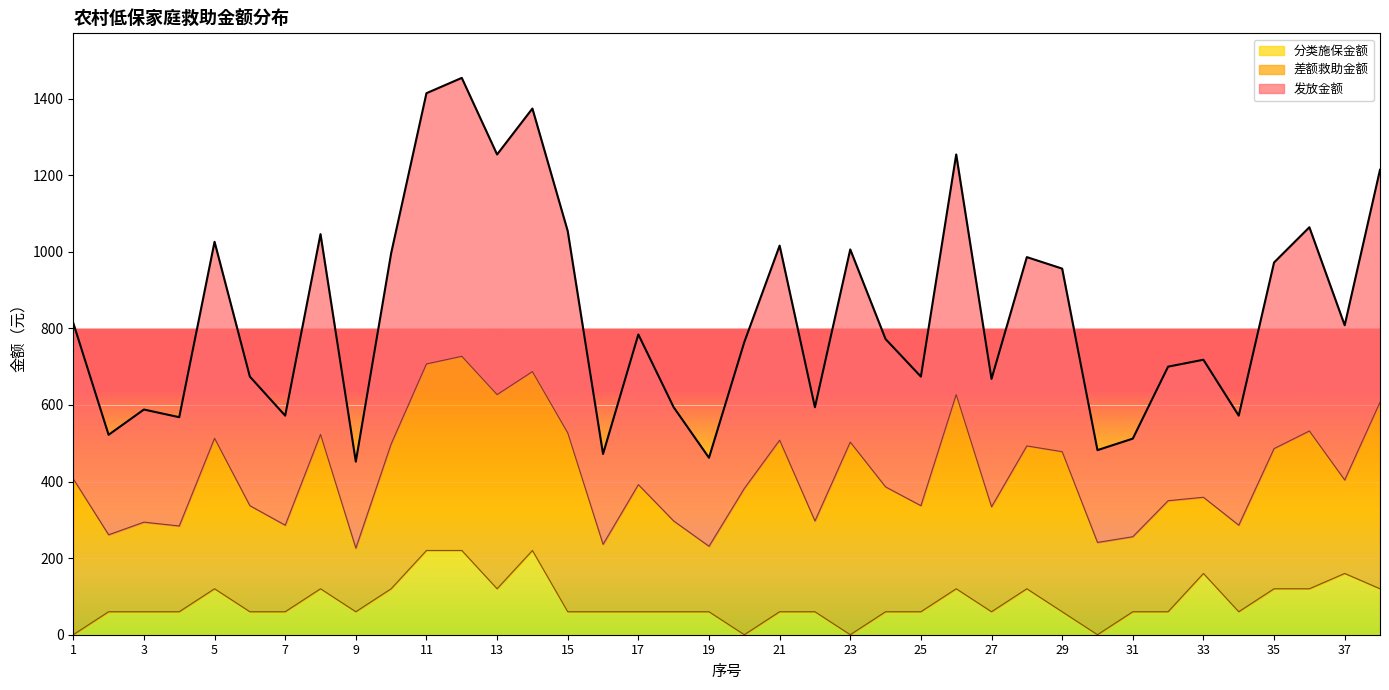

True or false: 分类施保金额 and 发放金额 cross at least once.

False